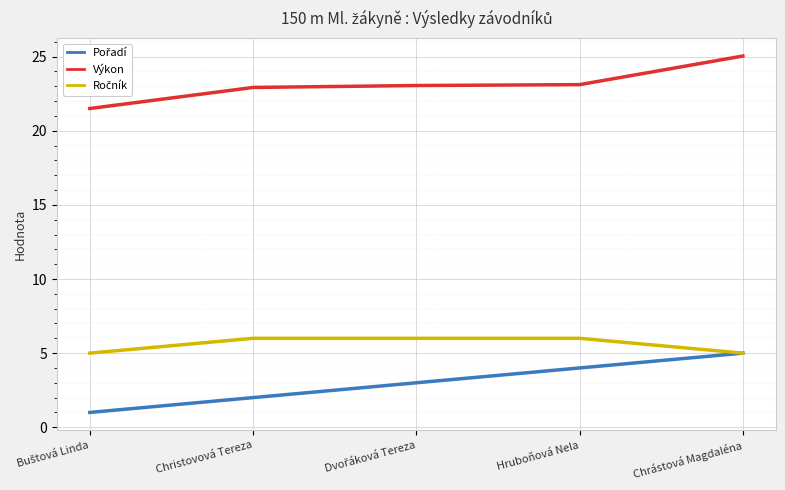

Which category has the highest value across all series?

Chrástová Magdaléna